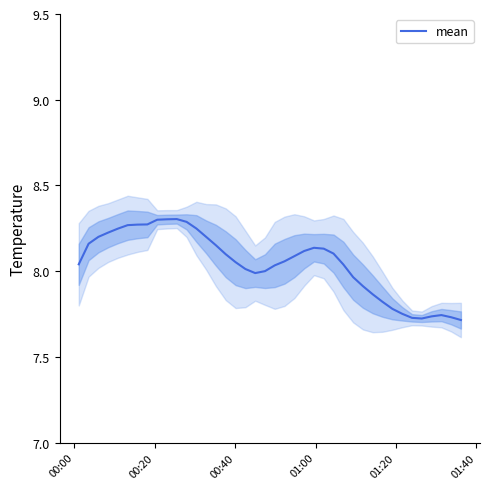

What is the average value?

8.0